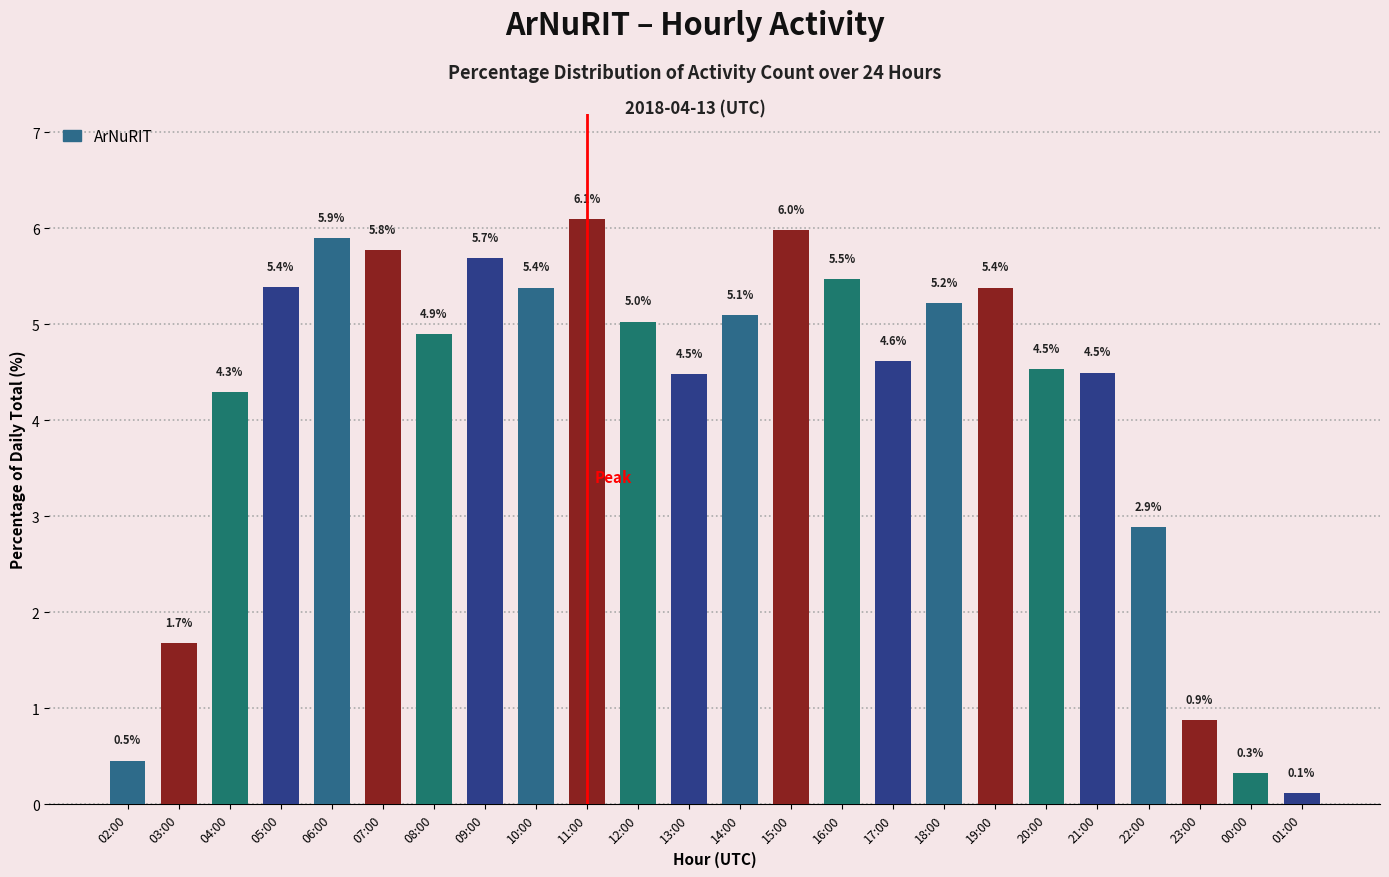

Does the chart contain stacked bars?

No